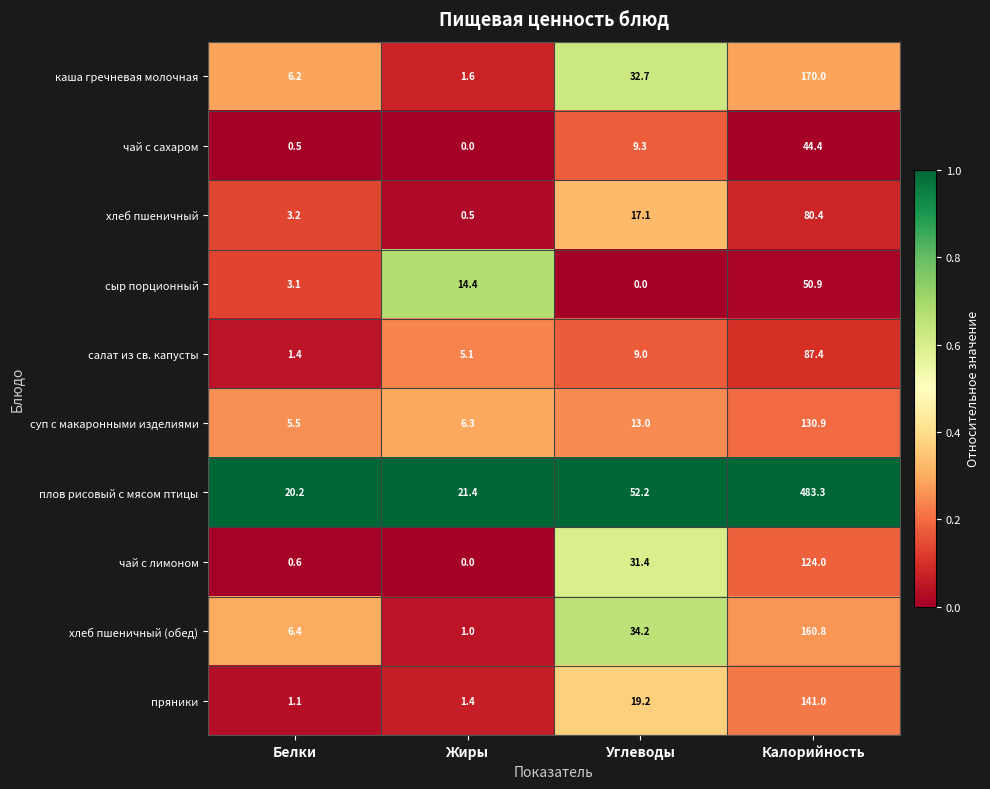

List the labels in order of чай с лимоном value, largest first.

Калорийность, Углеводы, Белки, Жиры